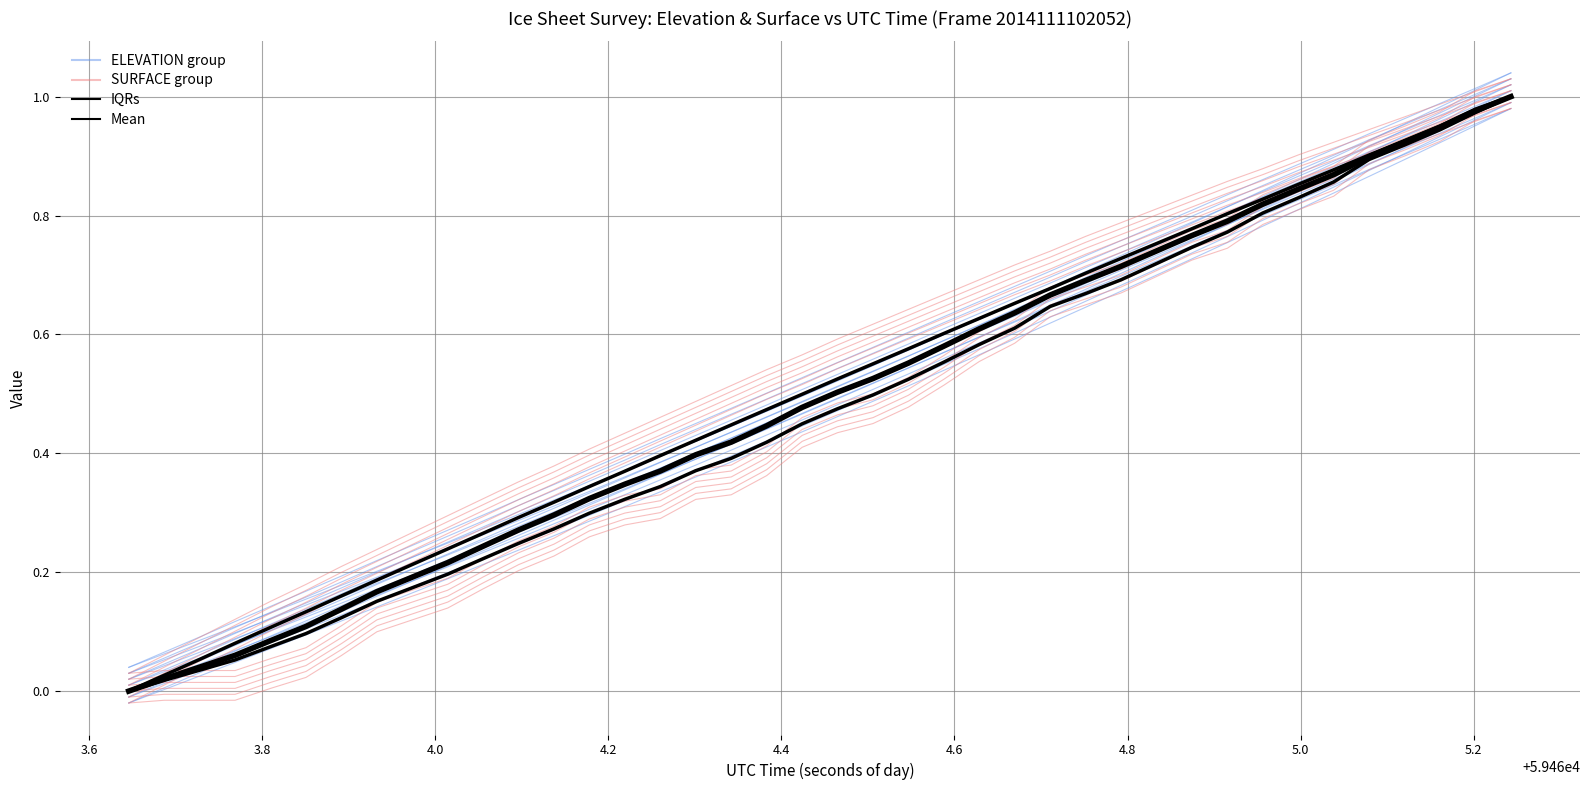

How many series are shown in this chart?

4